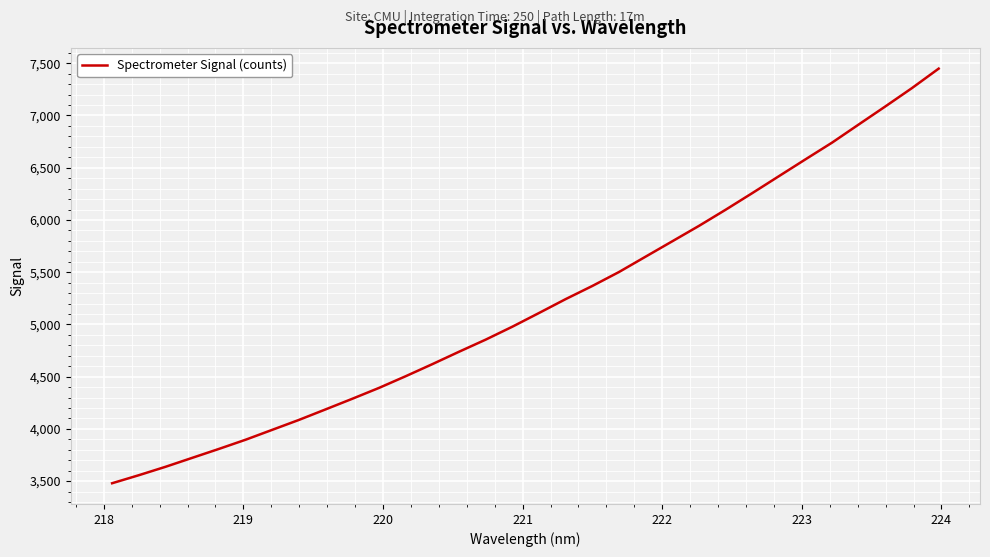

What is the maximum value shown in the chart?

7448.7